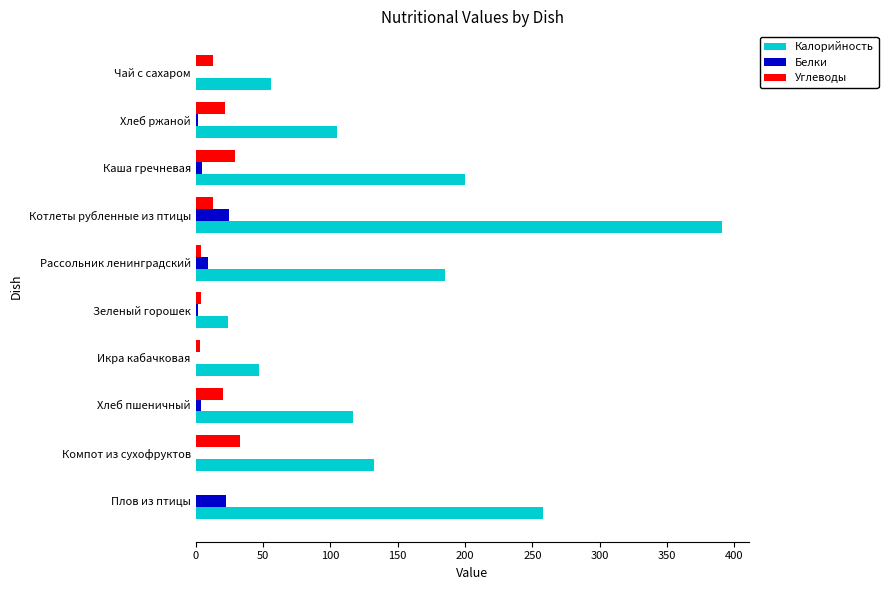

Which series has the largest total across all categories?

Калорийность